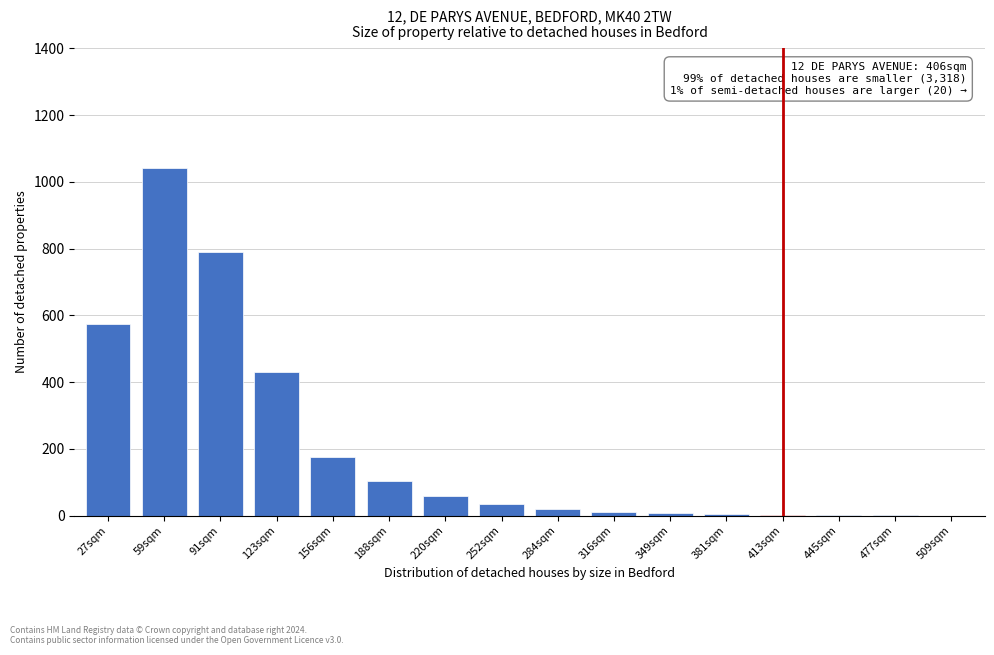

What is the maximum value shown in the chart?

1040